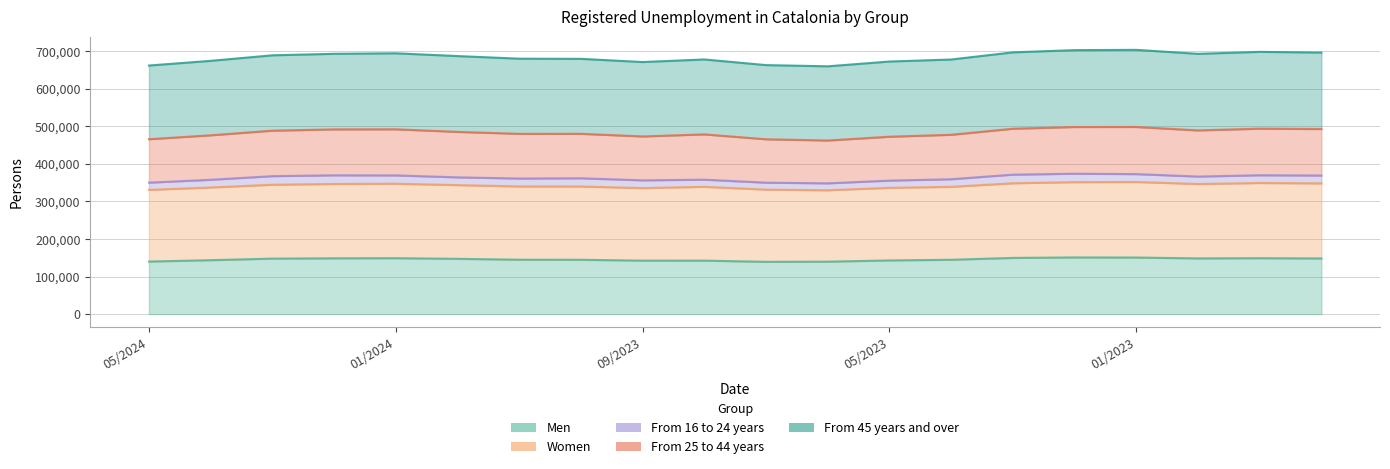

True or false: Men and From 25 to 44 years cross at least once.

False